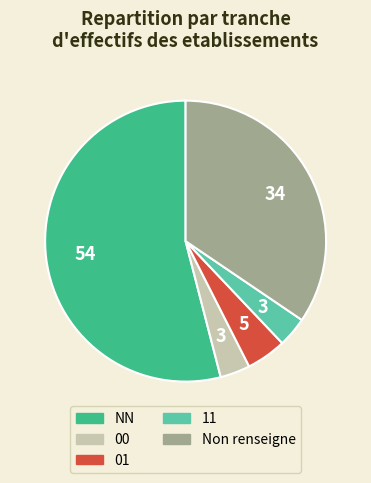

Count the number of slices in the pie.

5